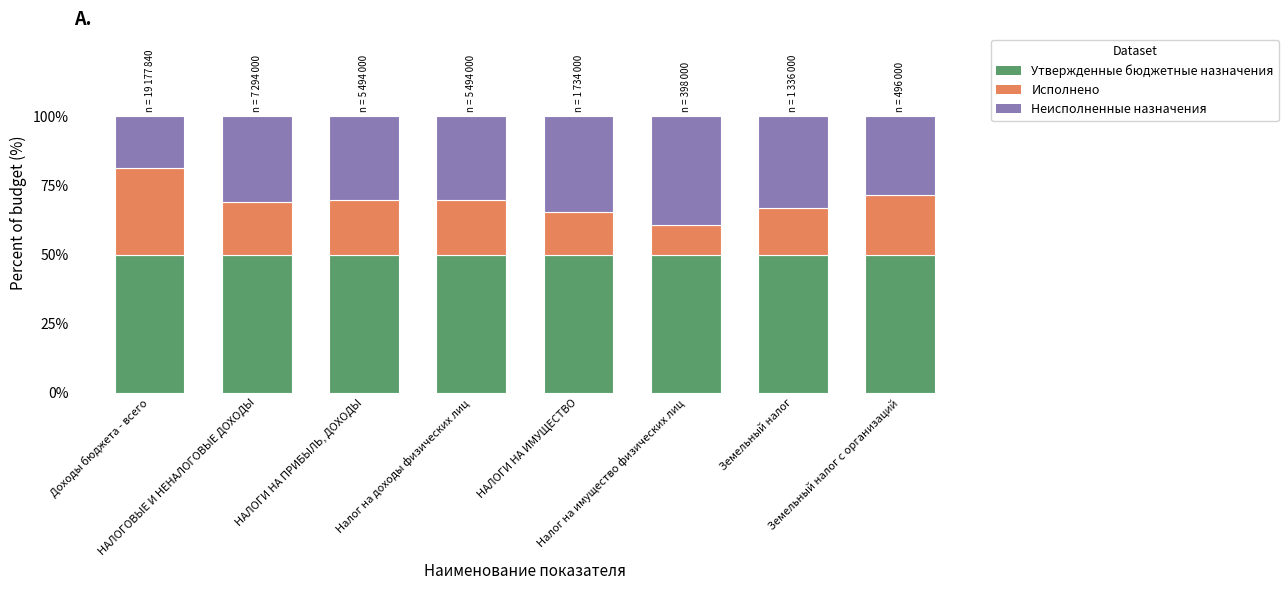

What is the minimum value for Утвержденные бюджетные назначения?

50.0